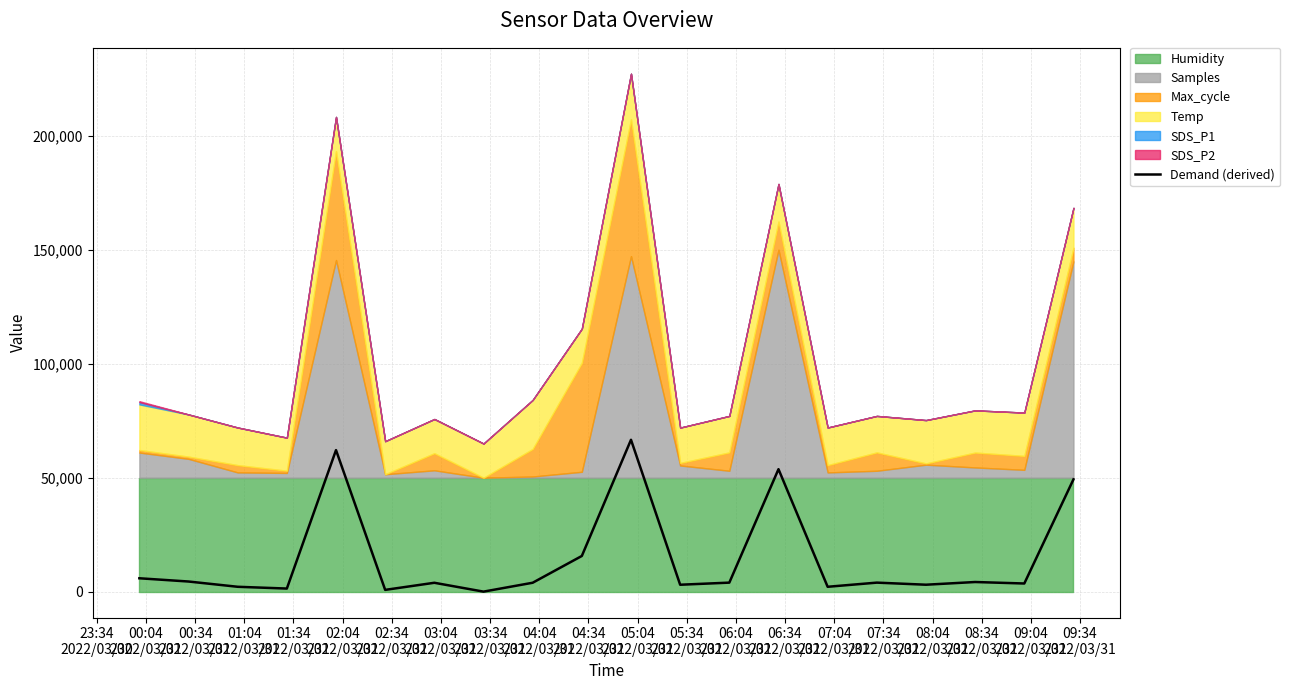

Count the number of categories in the chart.

20